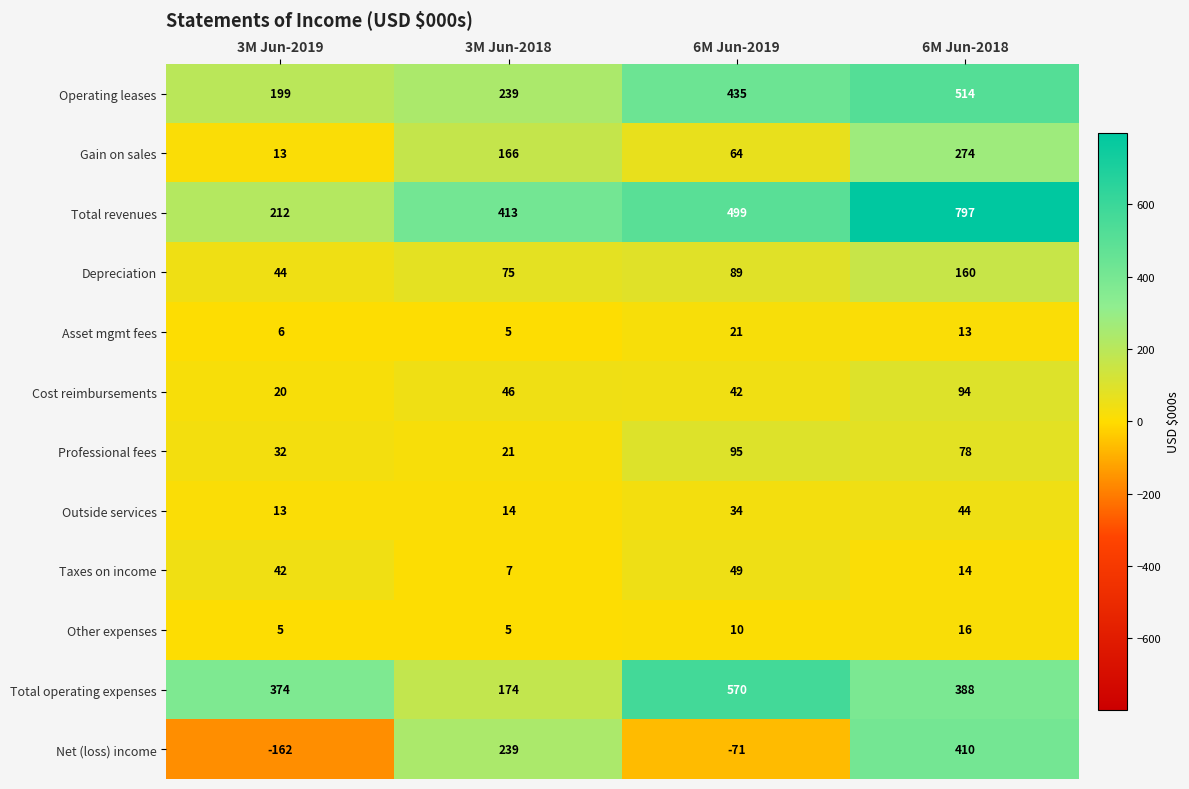

How many Depreciation values are between 75 and 160?

3